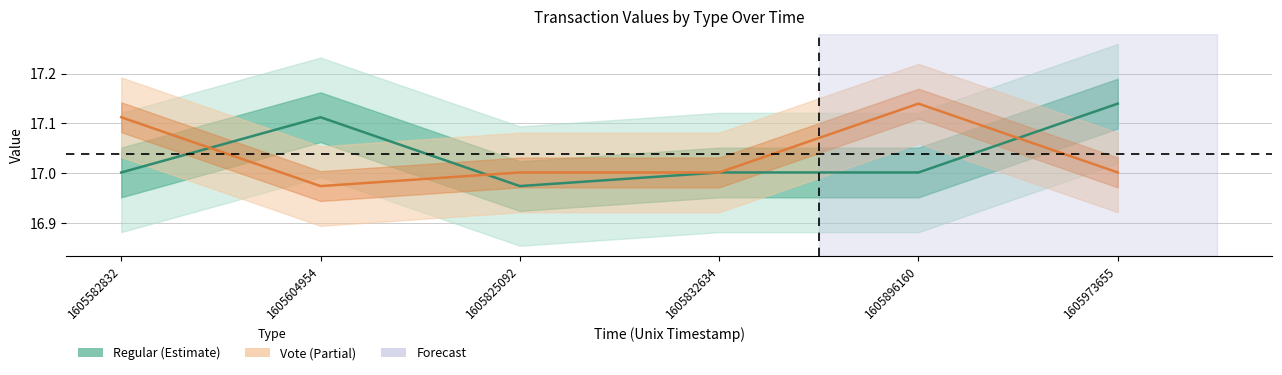

What is the approximate value of Vote_value at 1605973655?

17.0